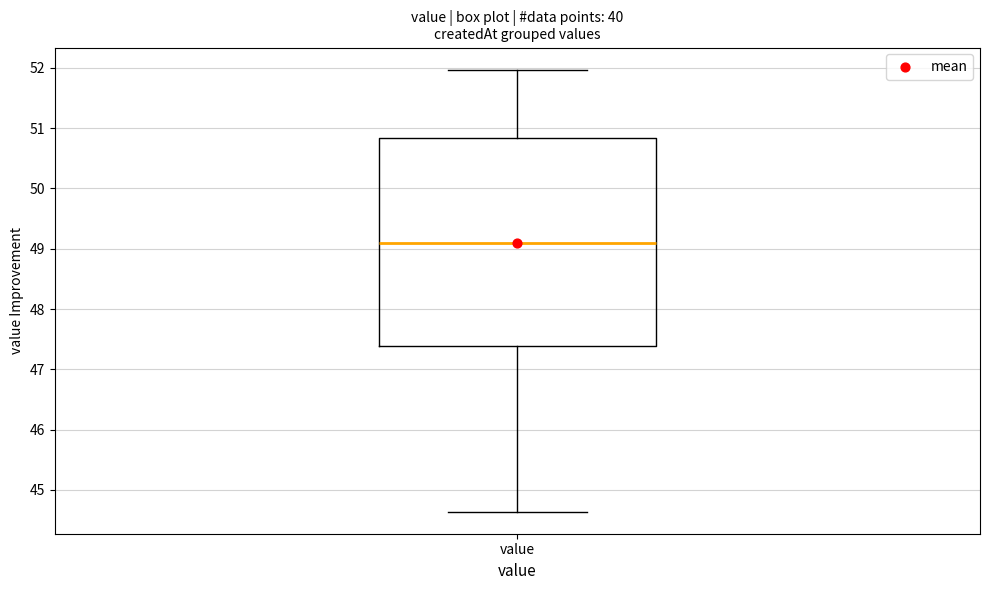

Read this box plot against the y-axis: the position of the median line, the range covered by the box, and the ends of both whiskers. The values are not printed on the chart, so give them approximately, as read against the axis.

median 49.1, box 47.4 to 50.8, whiskers 44.6 to 52.0